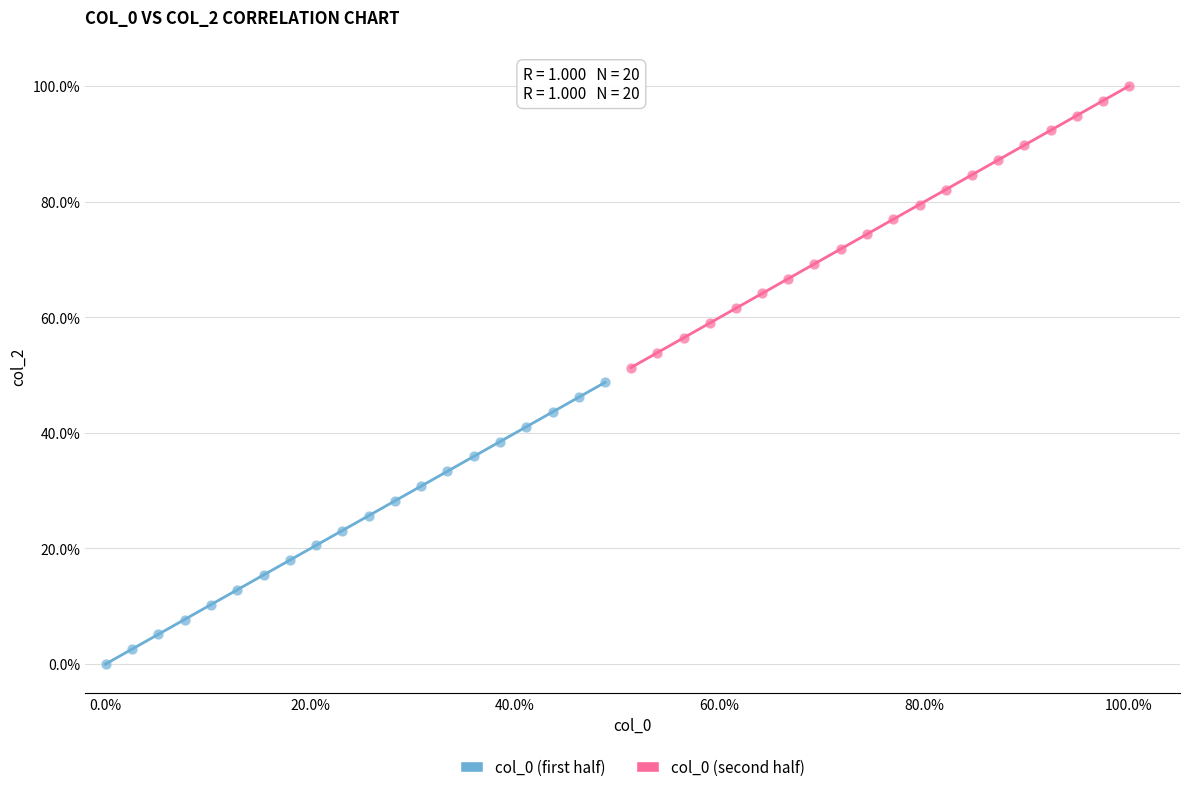

Which series reaches the minimum Y coordinate?

col_0 (first half)